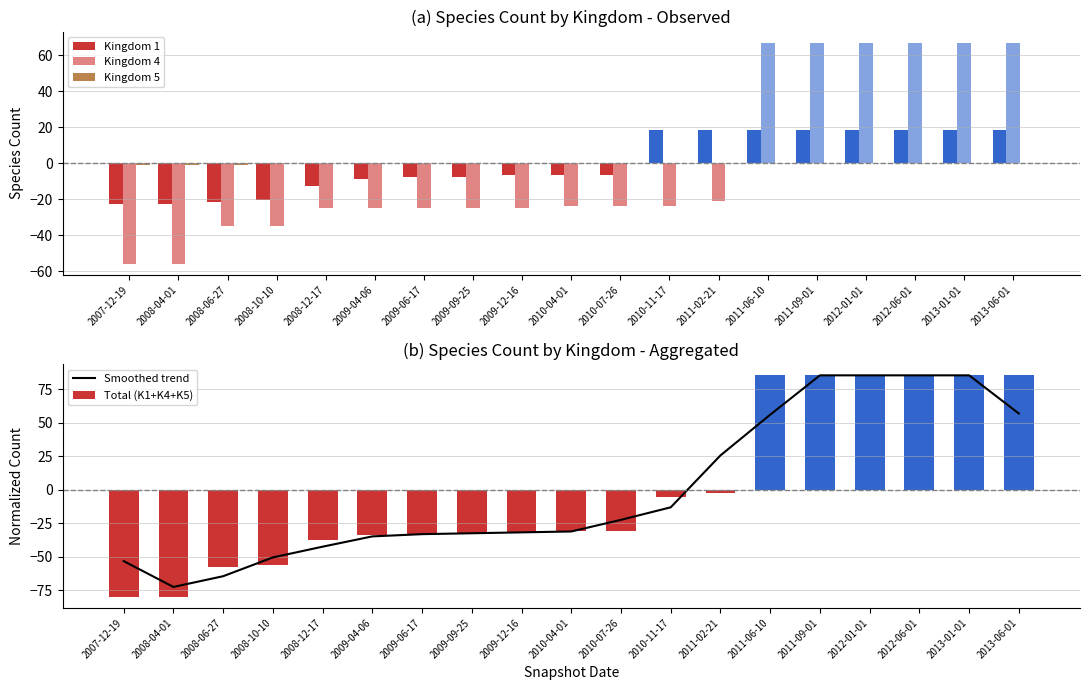

What is the change in value from 2009-06-17 to 2012-01-01?

+118.3